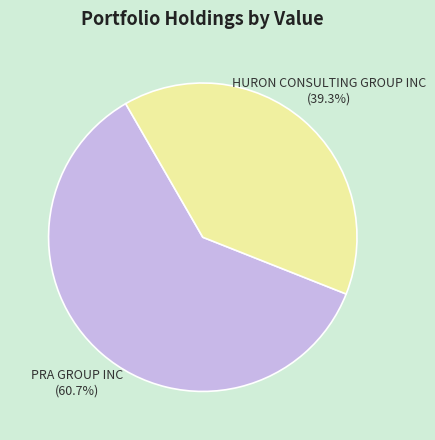

Is it true that HURON CONSULTING GROUP INC is 39% of the pie?

True